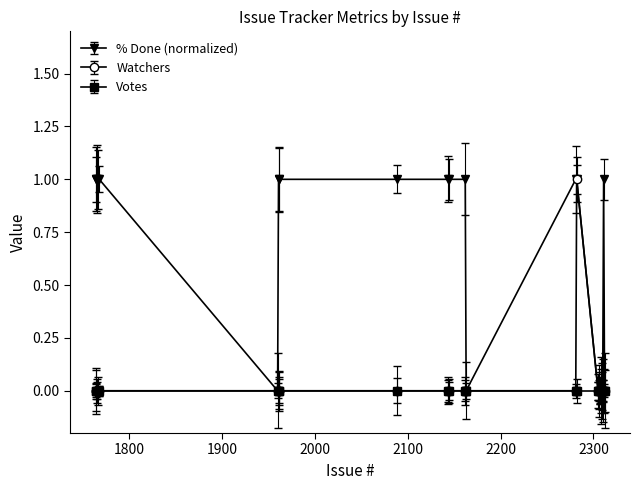

Which series has the largest total across all categories?

% Done (normalized)